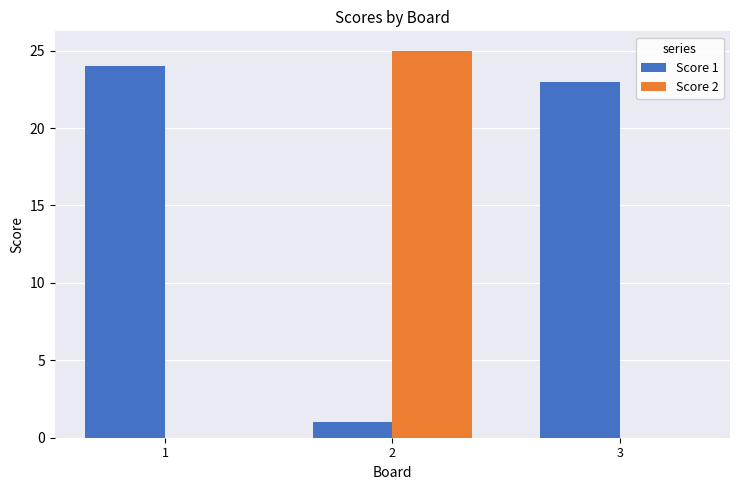

How many groups of bars are there?

3